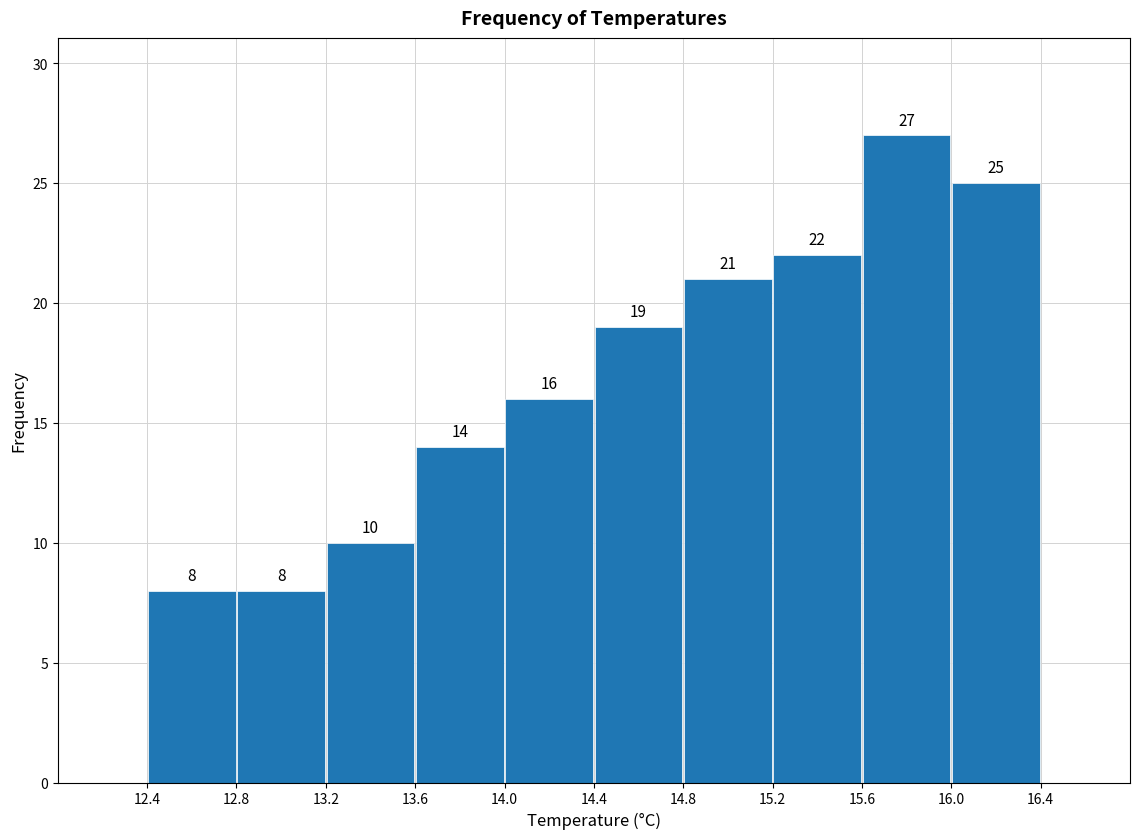

Reading left to right, transcribe this chart: for each bar, give the range it covers on the x-axis and its height.

12.4 to 12.8: 8
12.8 to 13.2: 8
13.2 to 13.6: 10
13.6 to 14.0: 14
14.0 to 14.4: 16
14.4 to 14.8: 19
14.8 to 15.2: 21
15.2 to 15.6: 22
15.6 to 16.0: 27
16.0 to 16.4: 25